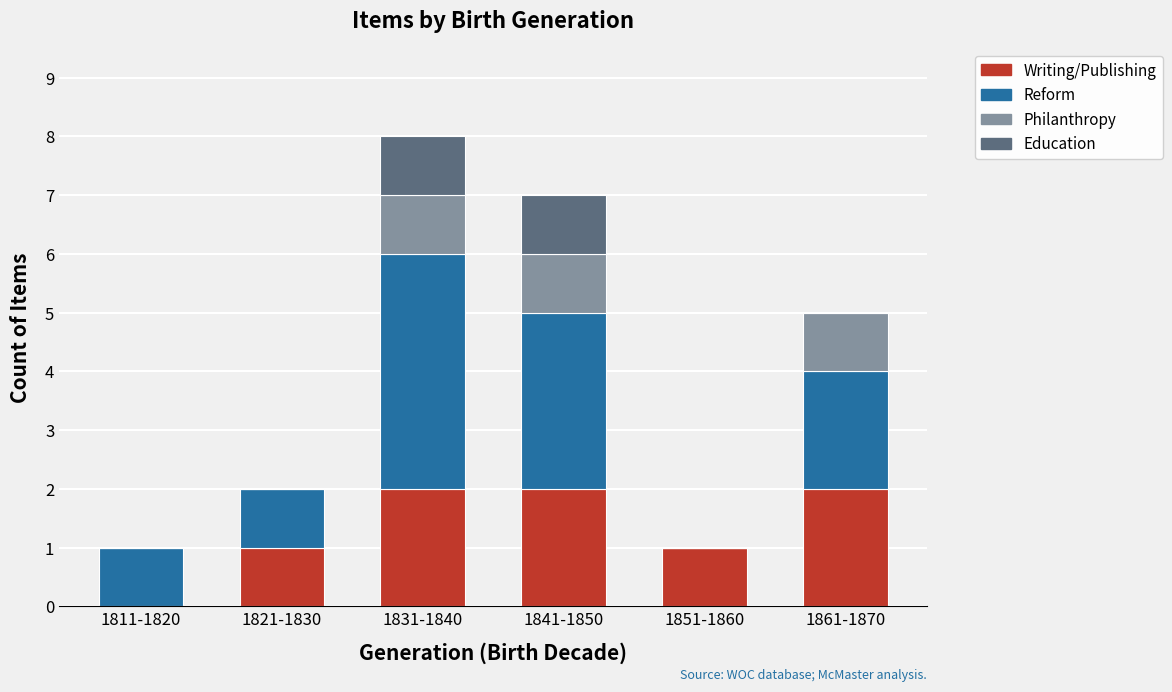

The value of Writing/Publishing at 1811-1820 is 1. True or false?

False